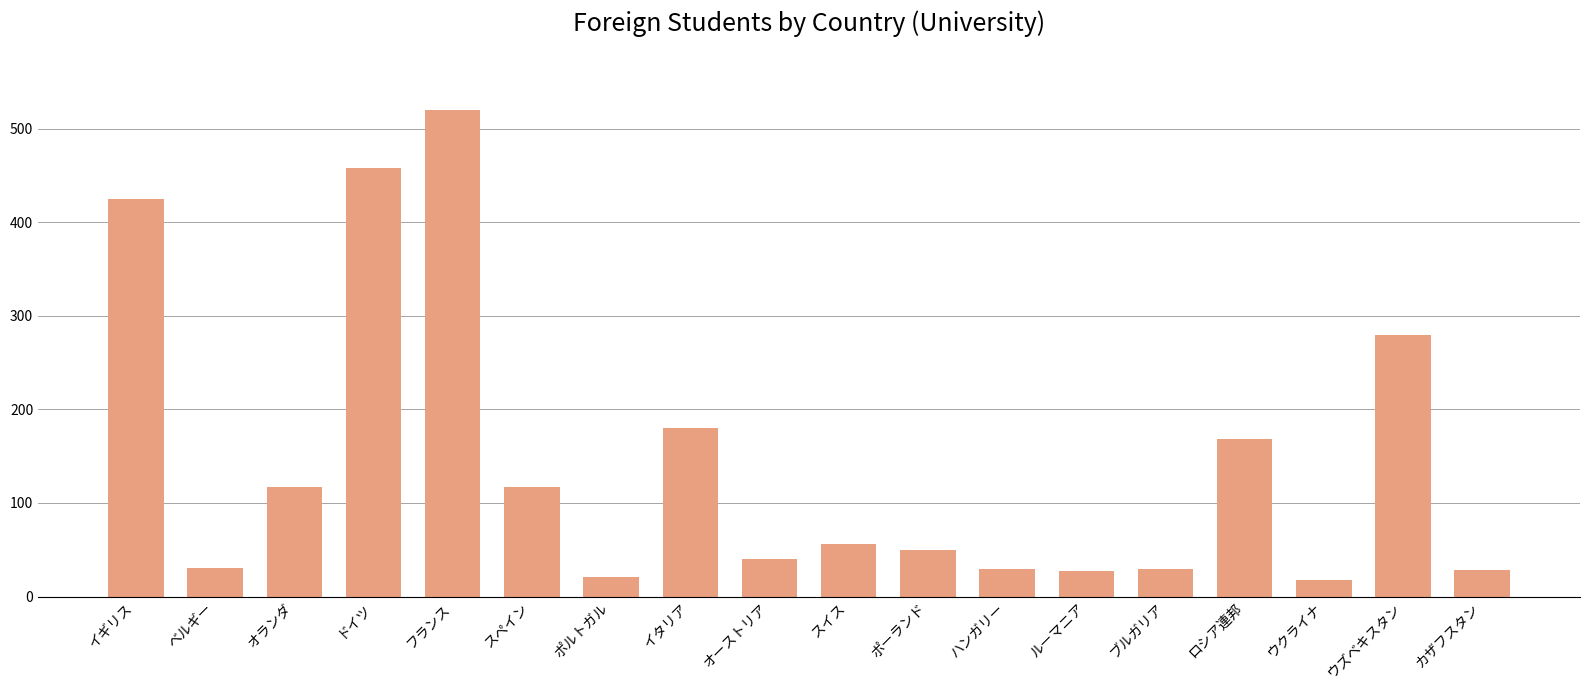

How many data points does each series have?

18